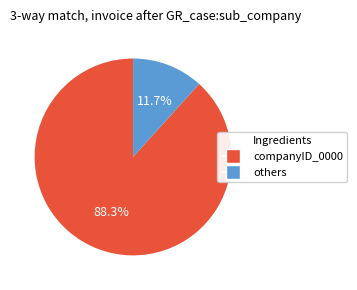

Is there a majority slice in this chart?

Yes